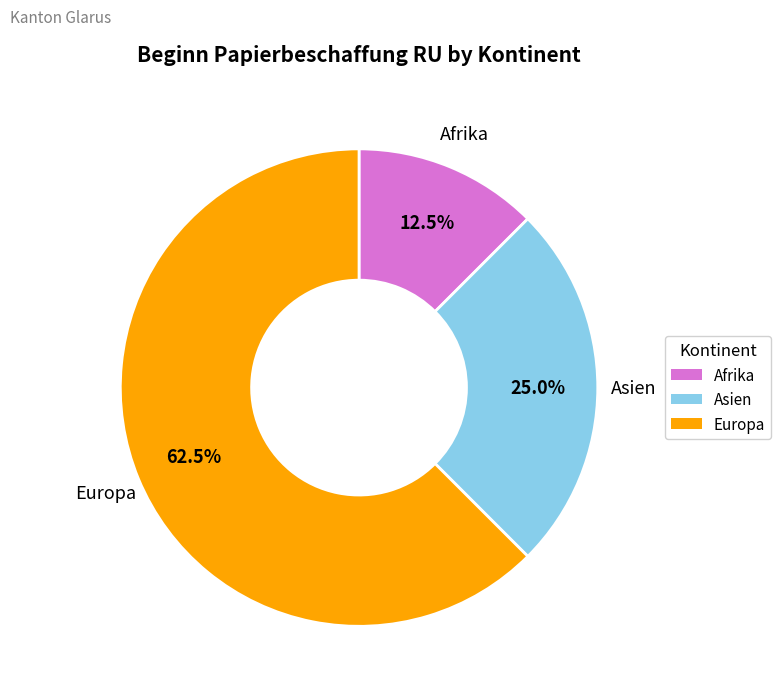

Is there any slice that represents more than half of the pie?

Yes